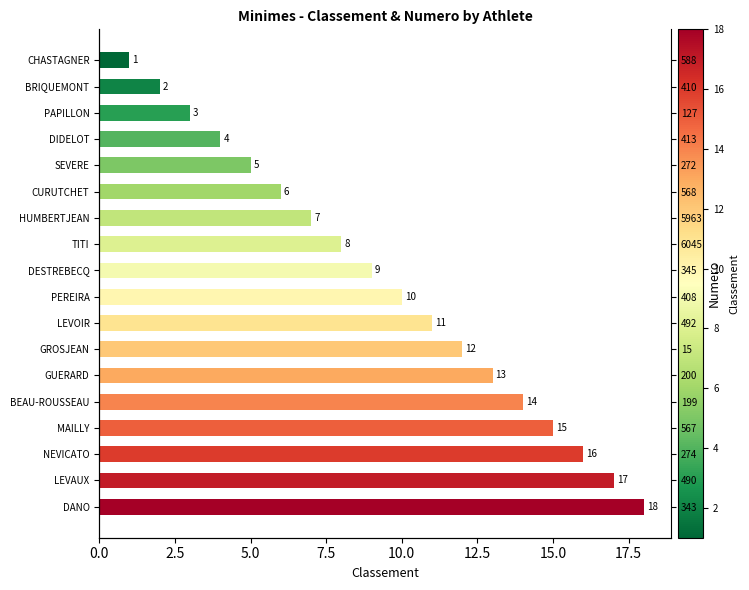

Reading right to left, extract all data points from this chart.

18	17	16	15	14	13	12	11	10	9	8	7	6	5	4	3	2	1